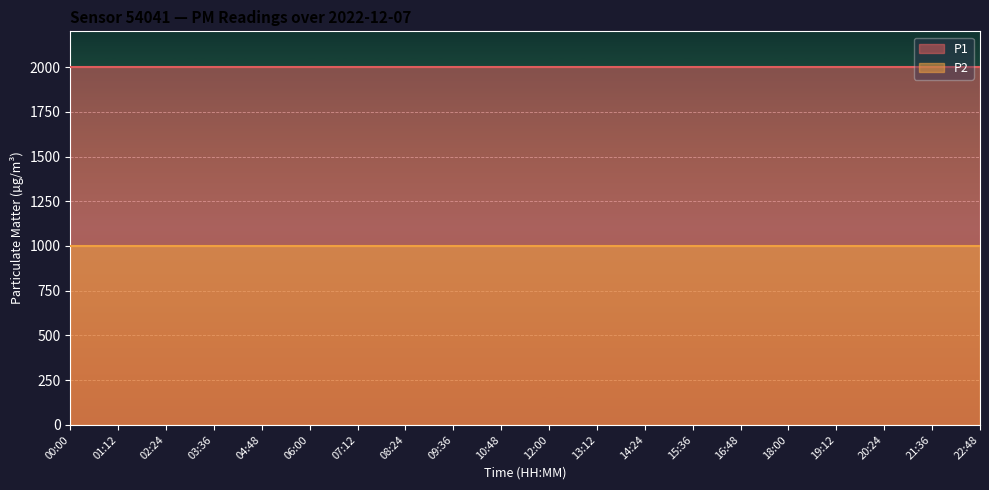

Rank the series by their average value, from lowest to highest.

P2, P1